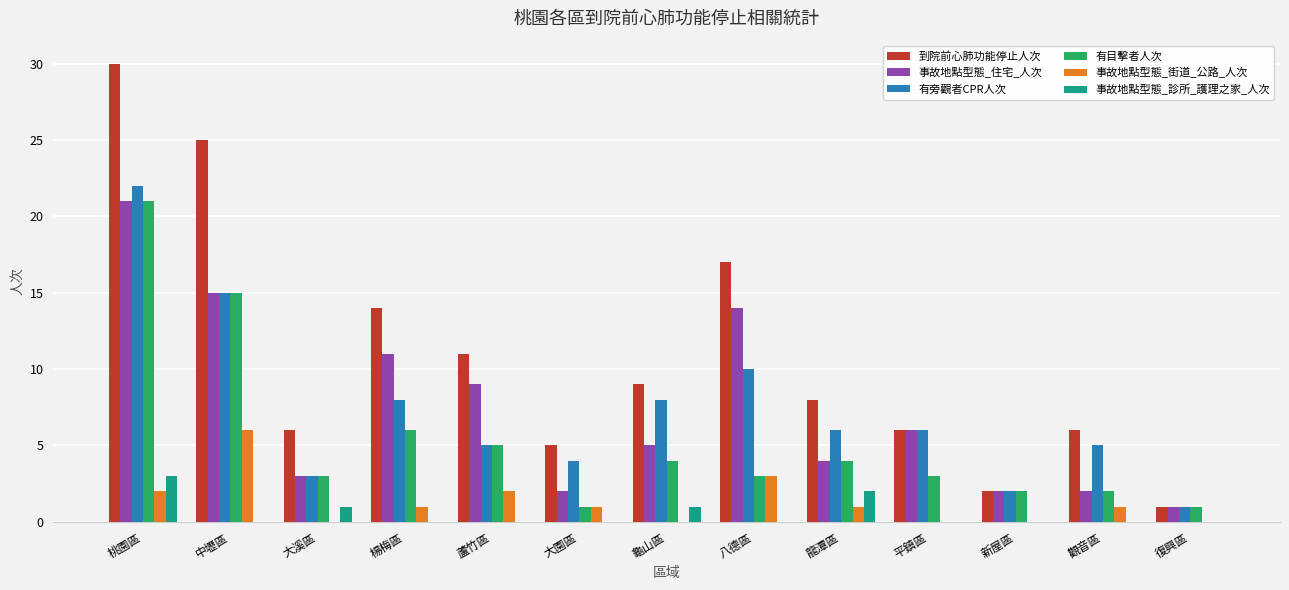

Between 八德區 and 復興區, which series saw the biggest shift?

到院前心肺功能停止人次